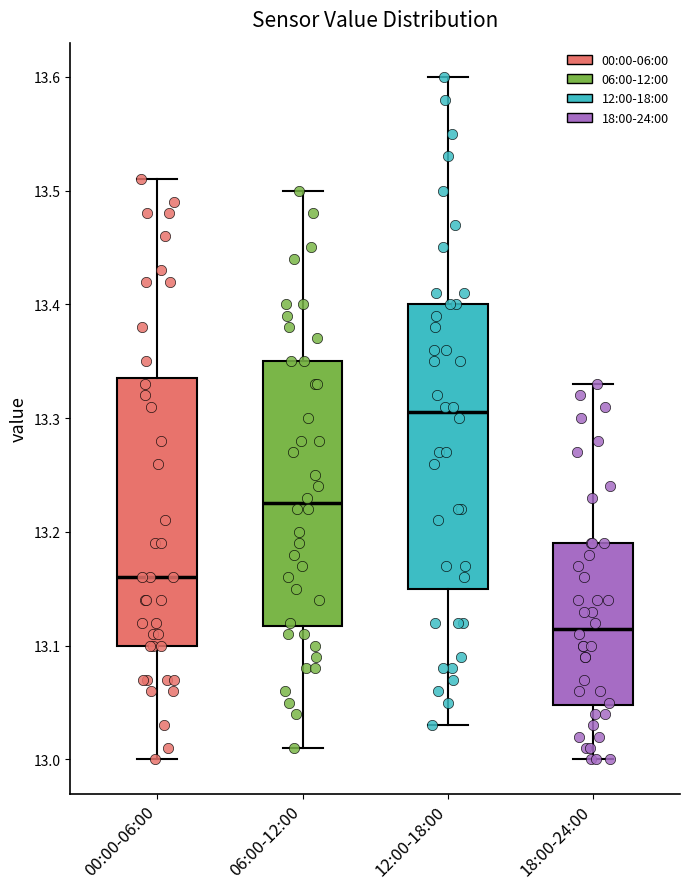

Where is the lower edge of the box for 00:00-06:00 on the y-axis? The values are not printed on the chart, so give them approximately, as read against the axis.

13.10